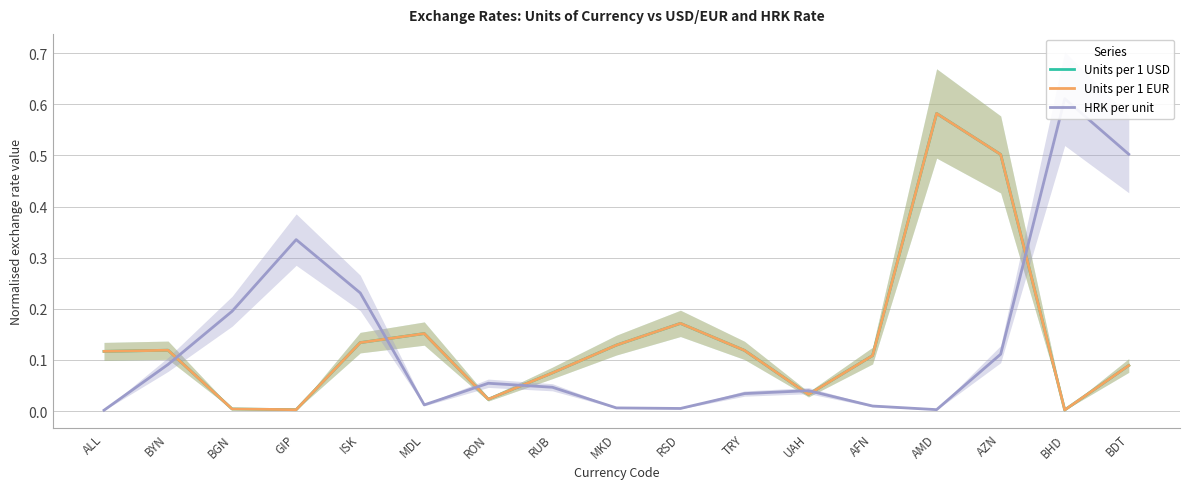

What is the label of the 6th point from the right?

UAH